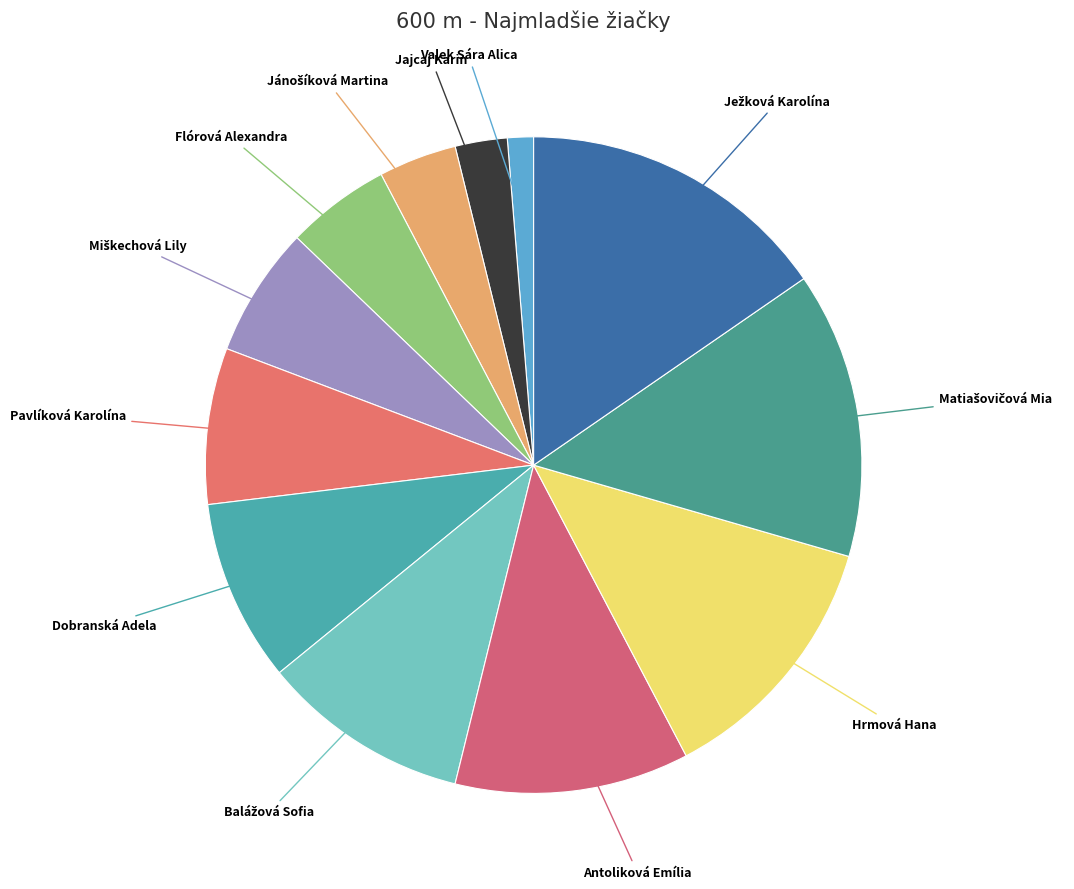

How many segments does this pie chart have?

12